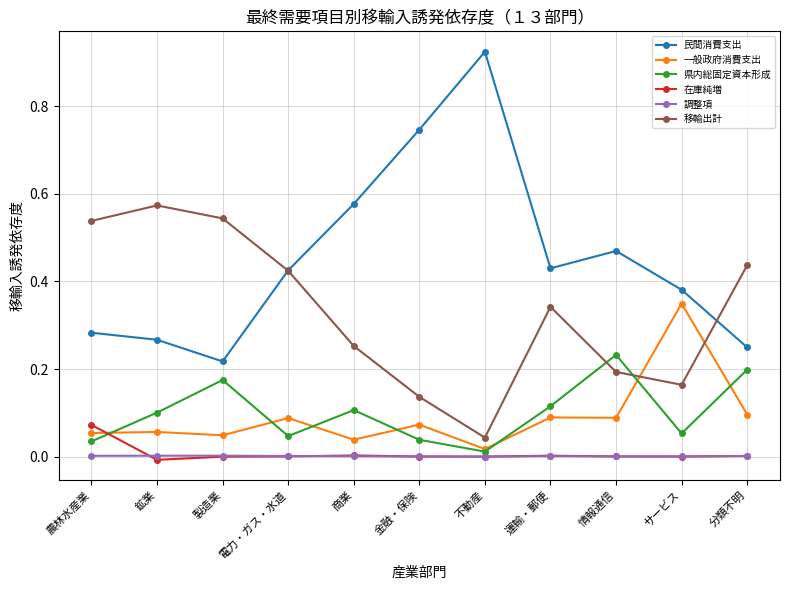

Does the chart have visible grid lines?

Yes